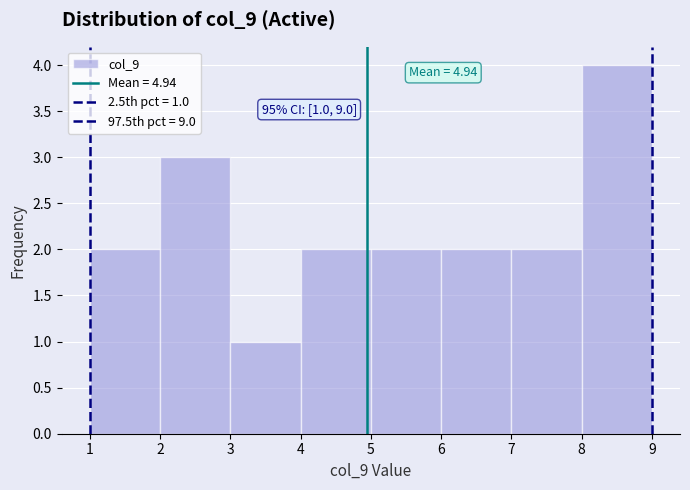

Over which range of the x-axis is the bar tallest?

8 to 9